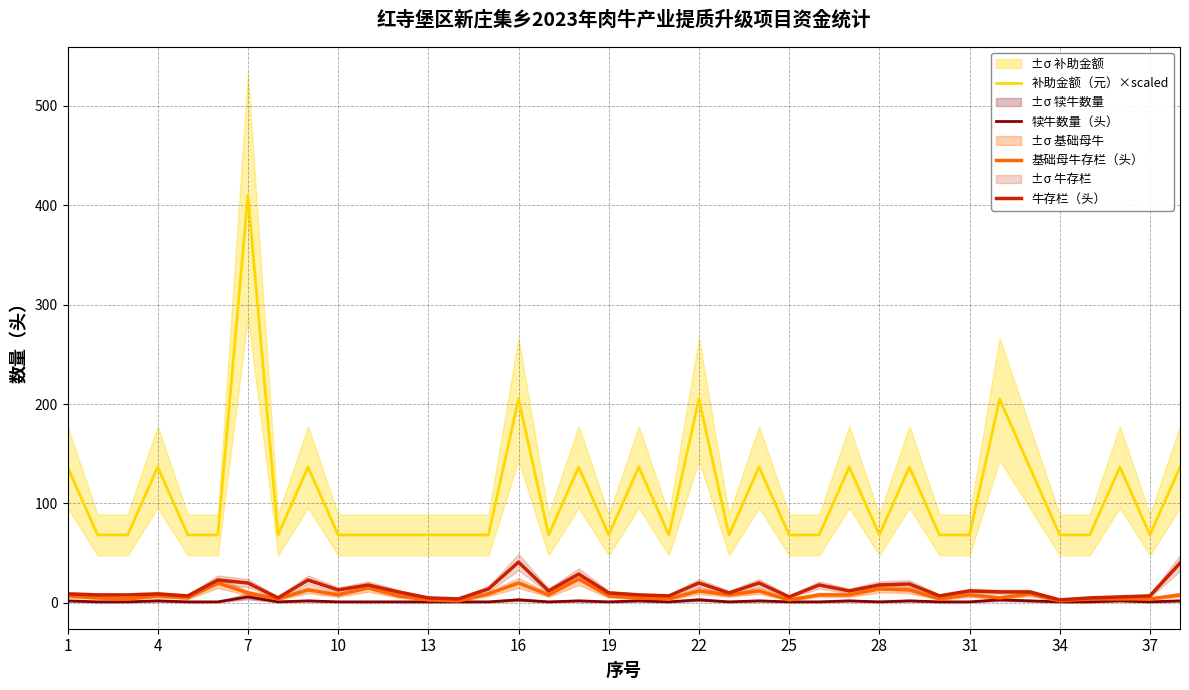

What is the highest value of the 补助金额（元）×scaled series?

410.0